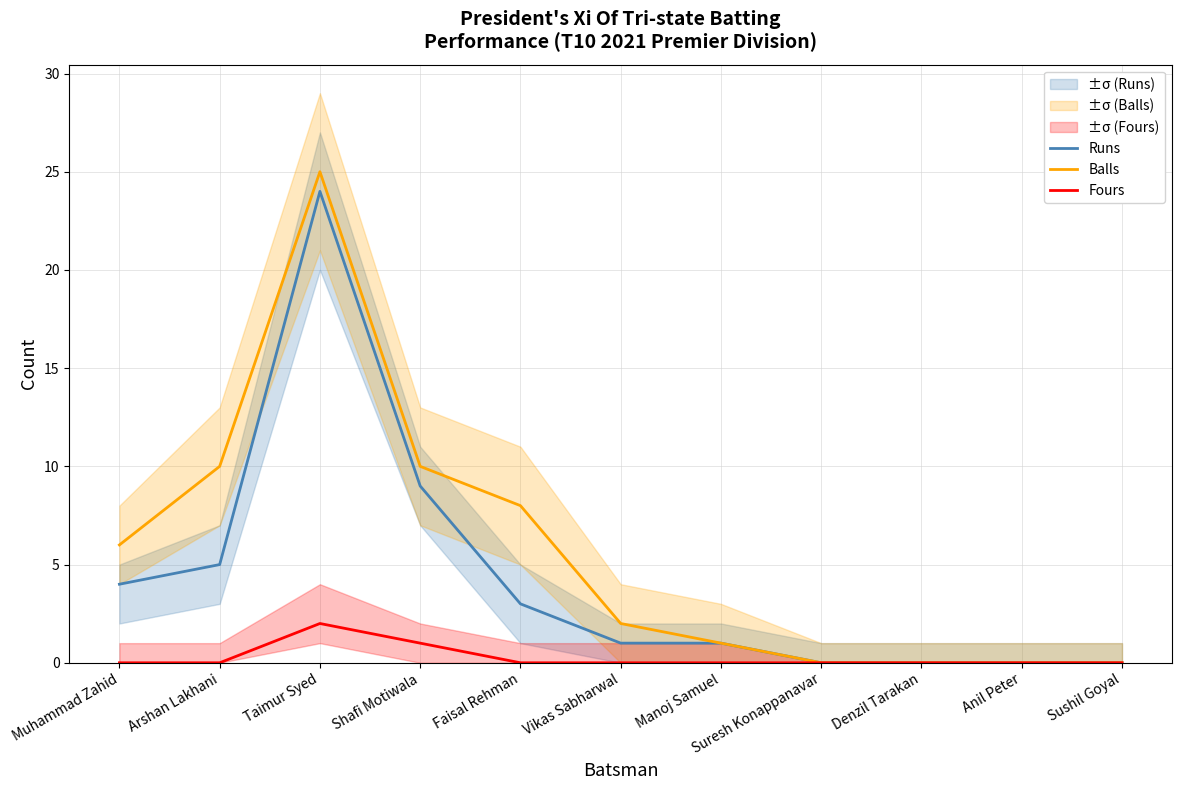

The value of Fours at Arshan Lakhani is 0. True or false?

True